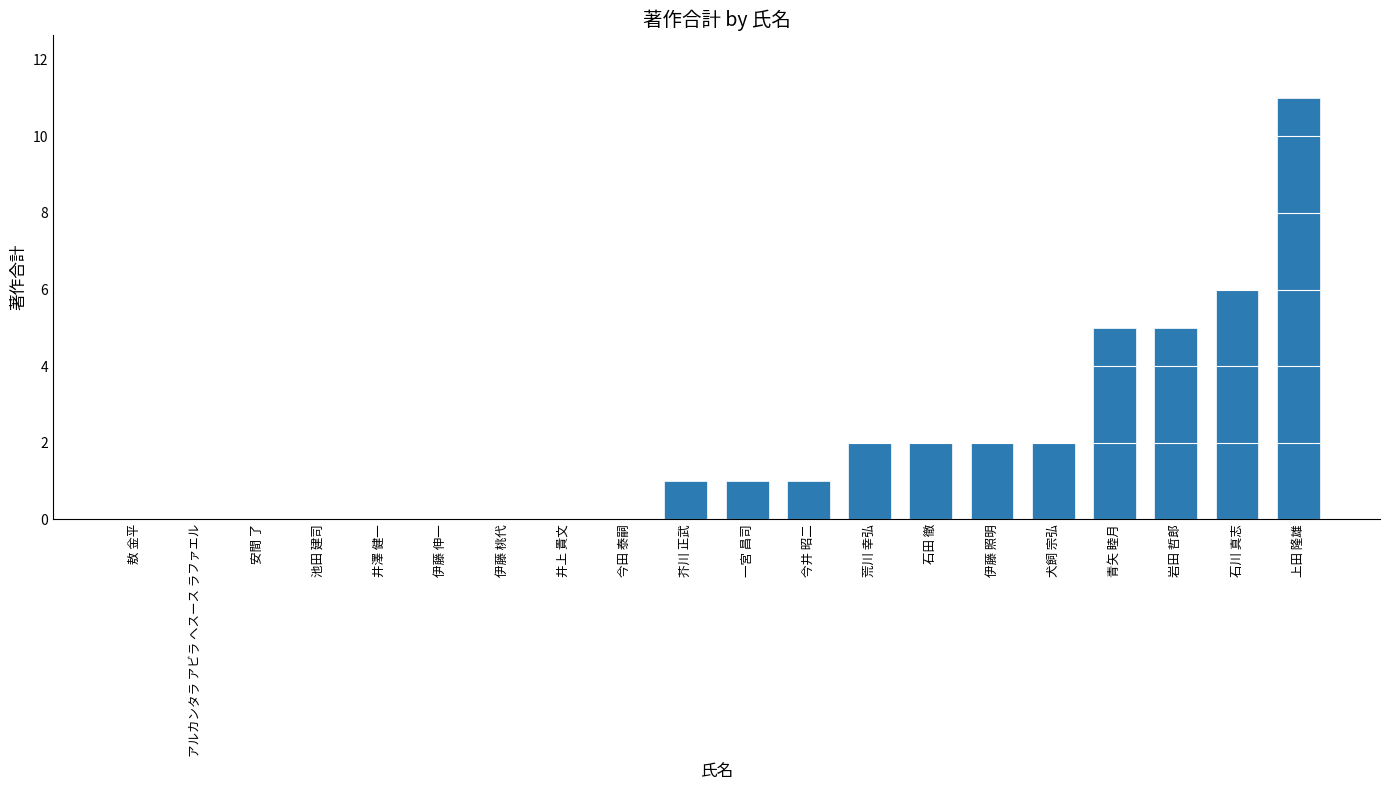

What is the sum of all values?

38